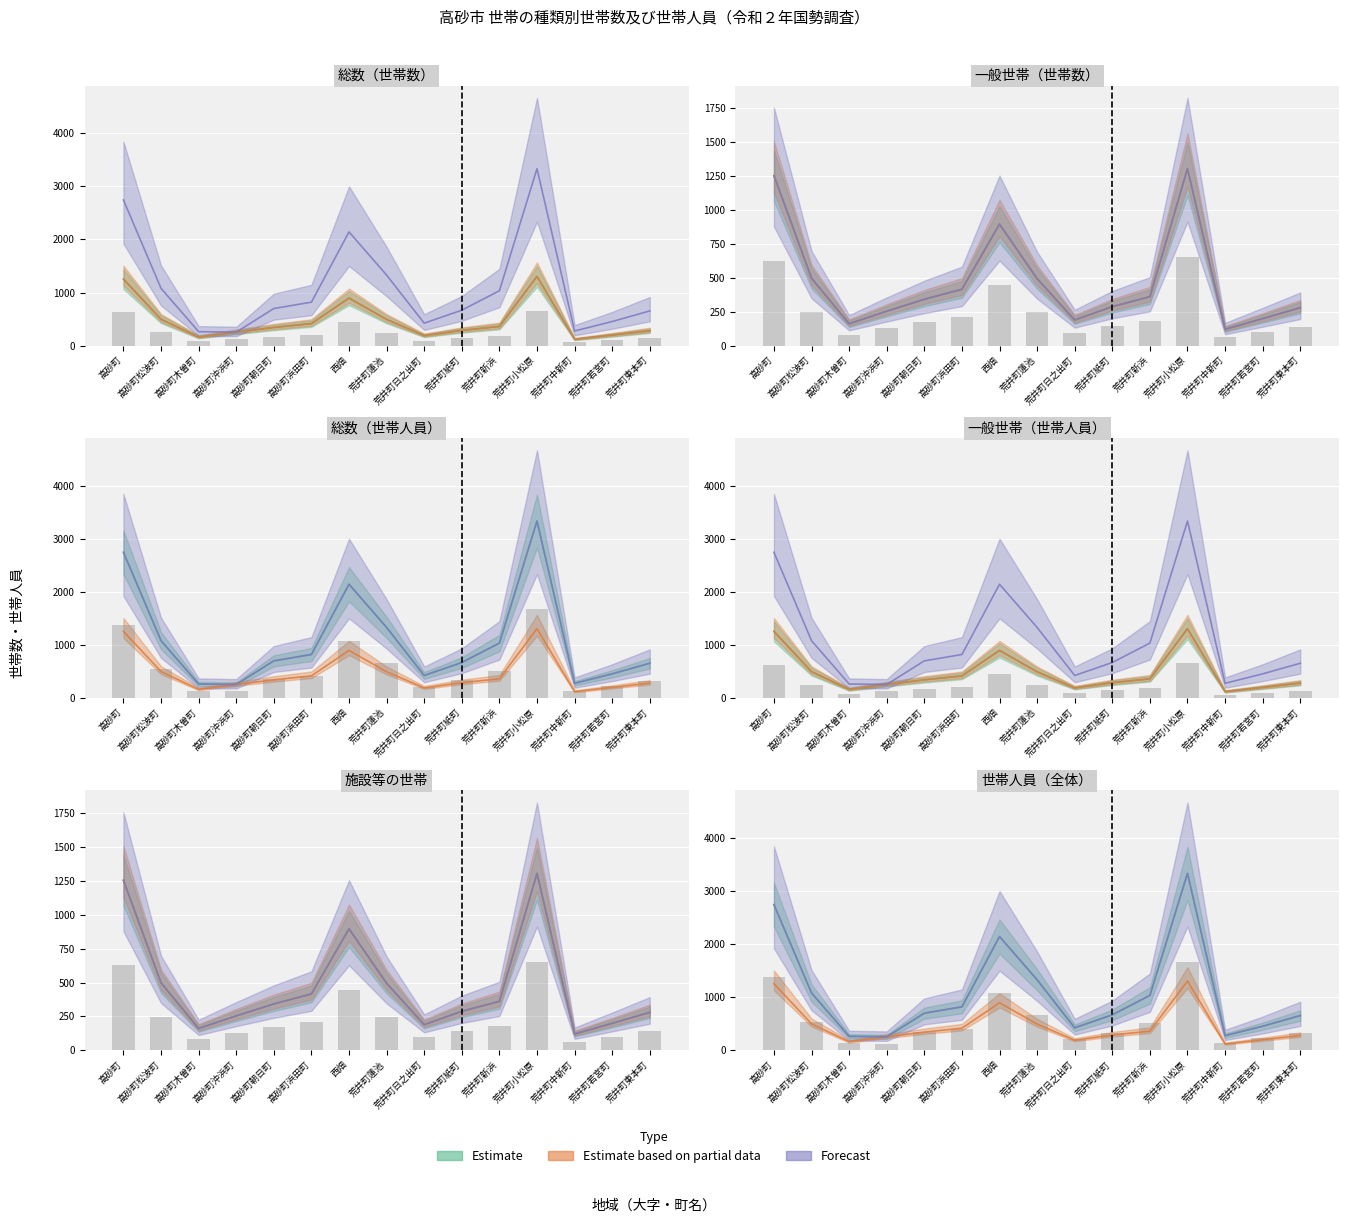

How many groups of bars are there?

15